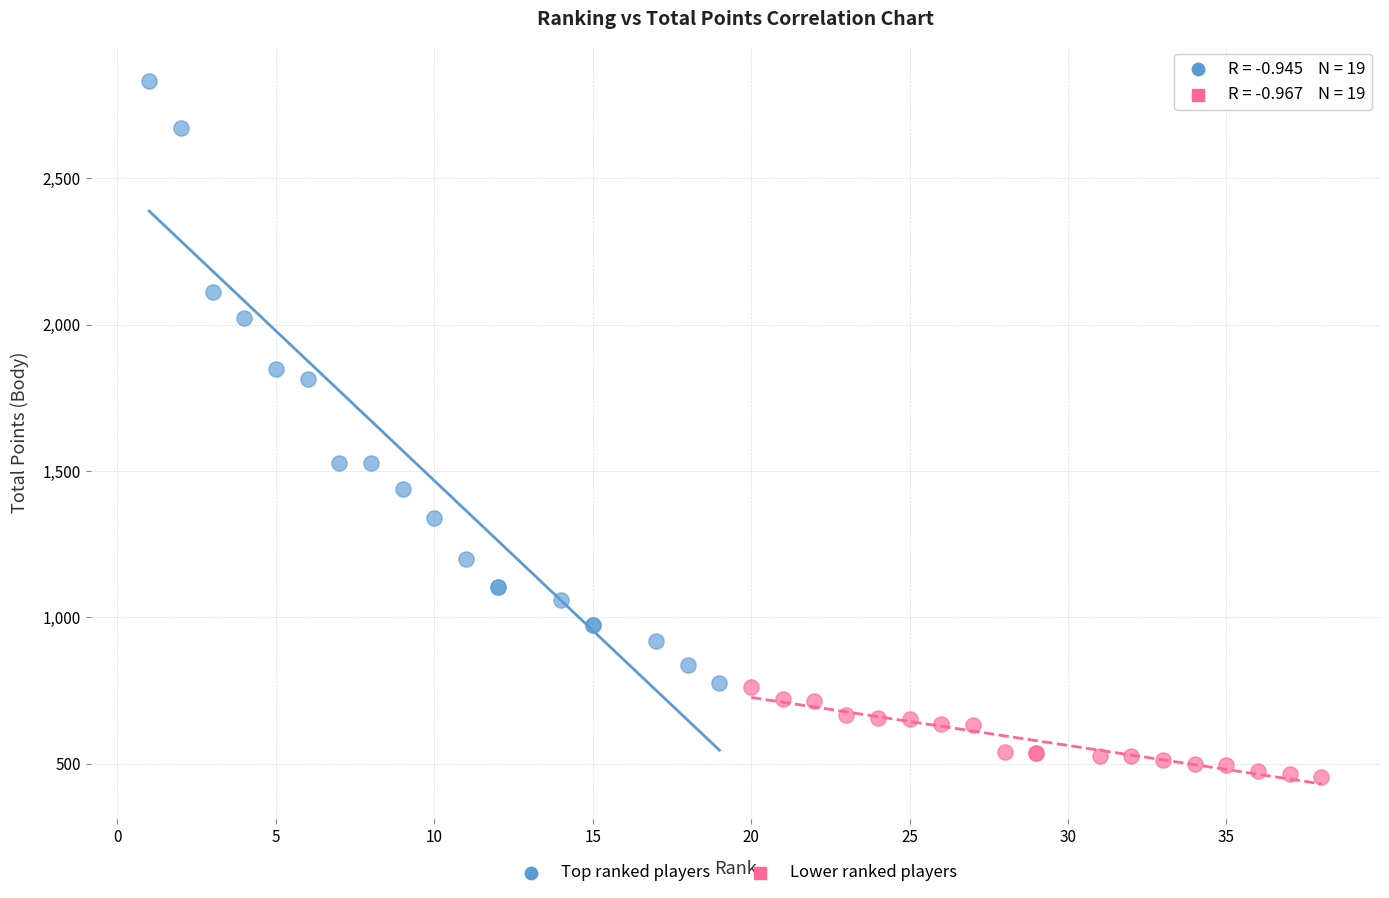

Which series reaches the maximum Y coordinate?

Top ranked players